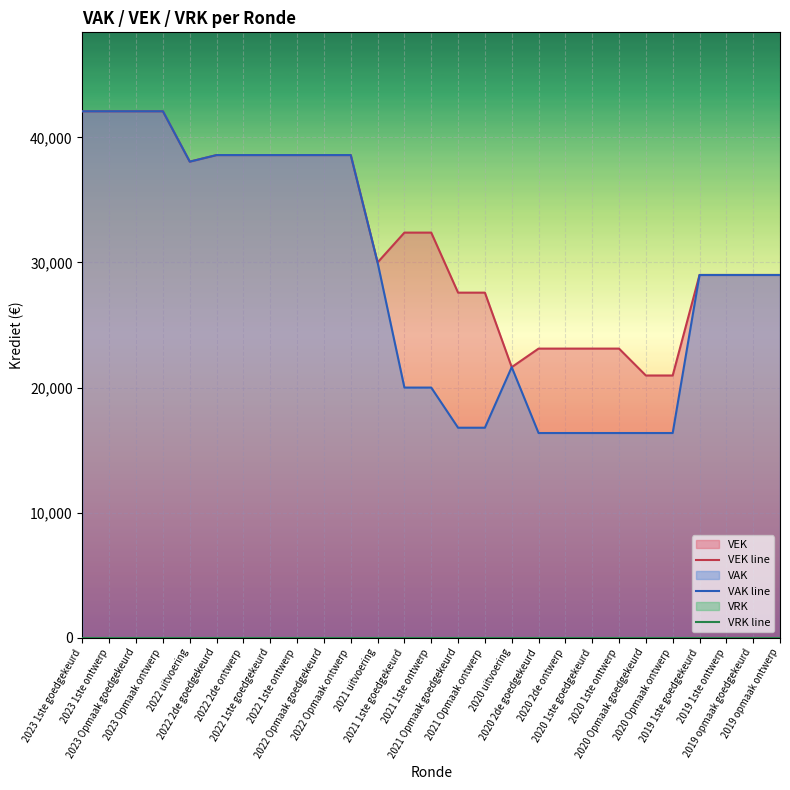

At which label does VRK line reach its minimum?

2023 1ste goedgekeurd